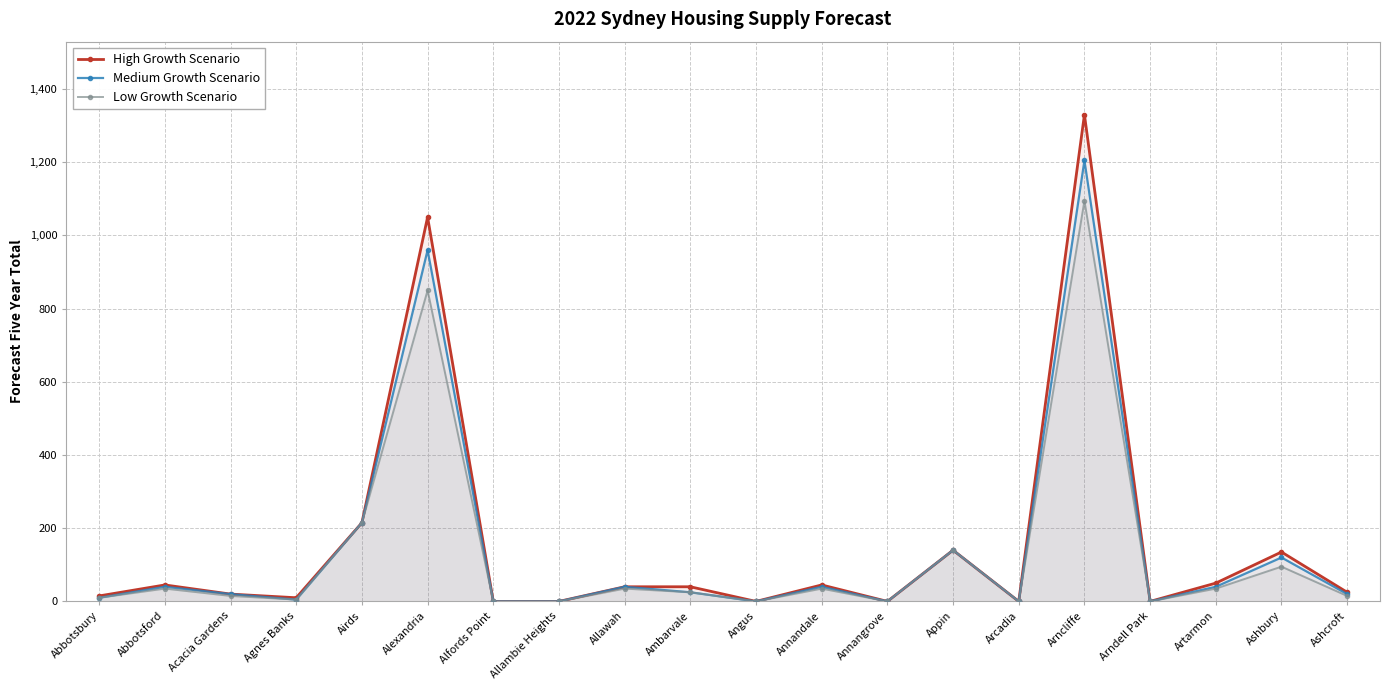

What is the difference between the Medium Growth Scenario values at Agnes Banks and Alexandria?

955